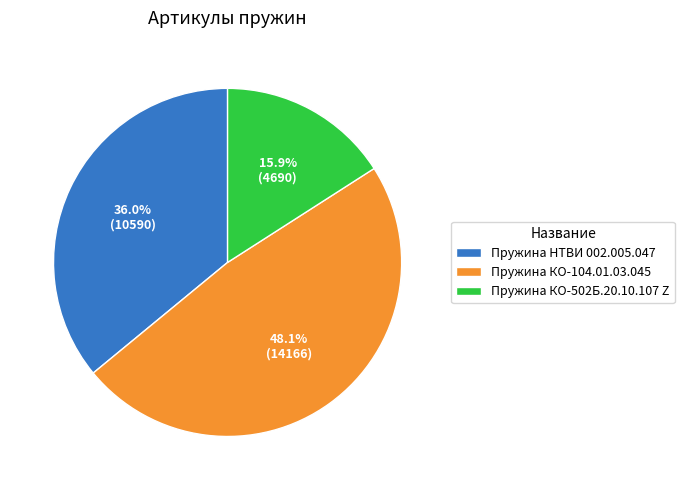

To the nearest percent, what is the combined percentage of Пружина КО-502Б.20.10.107 Z and Пружина КО-104.01.03.045?

64%